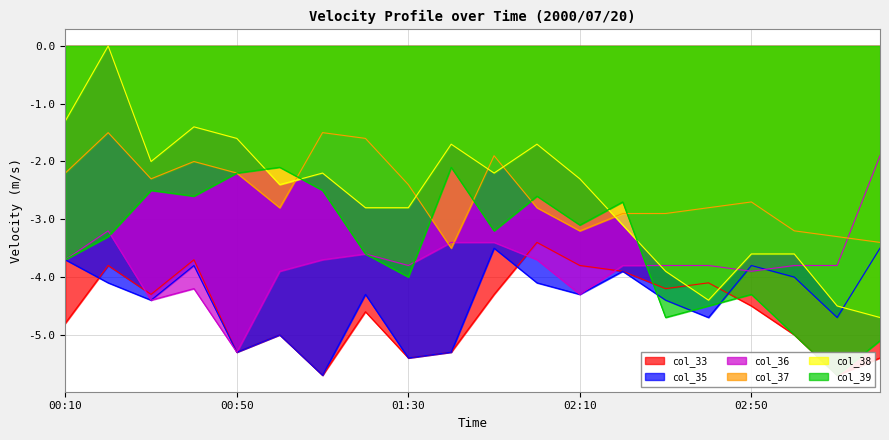

What is the average value of the col_38 series?

-2.6